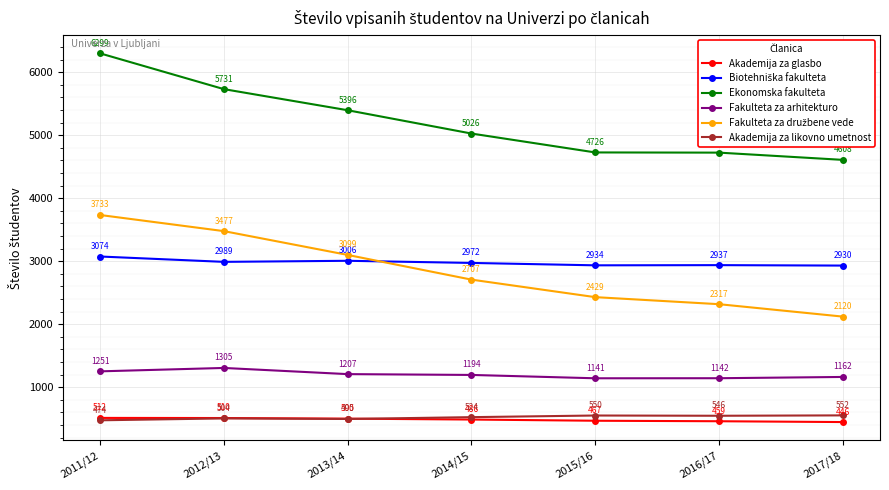

What value does the Akademija za likovno umetnost series have at 2011/12?

474